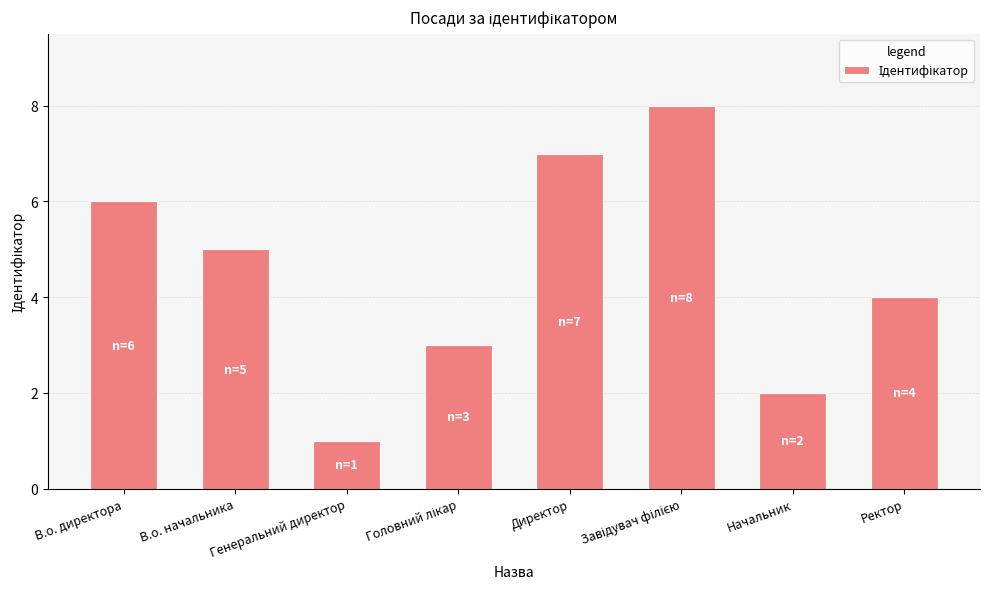

What position from the left is Начальник?

7